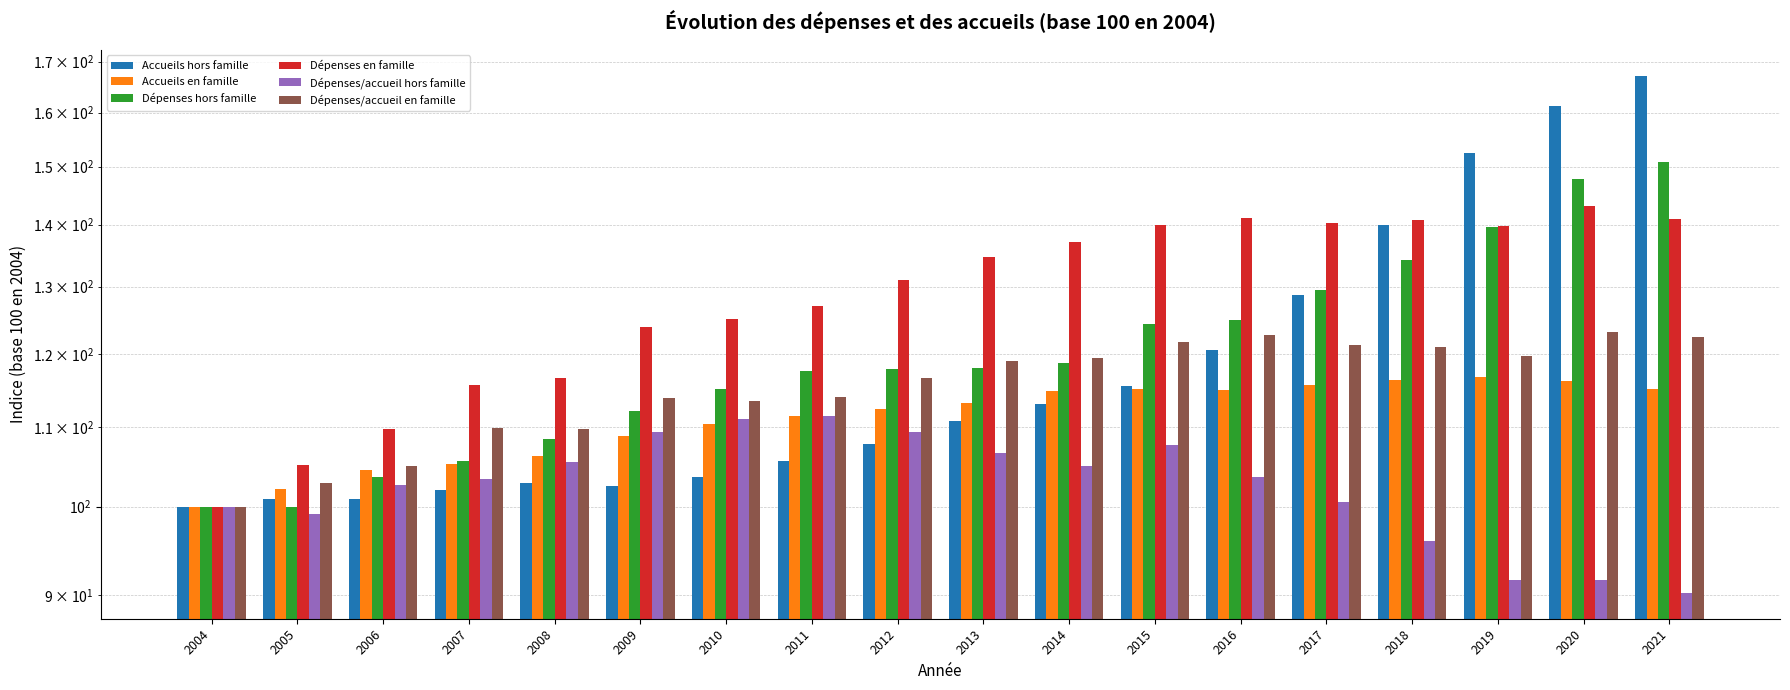

What is the value of the Dépenses hors famille bar at the 9th from the left?

117.8